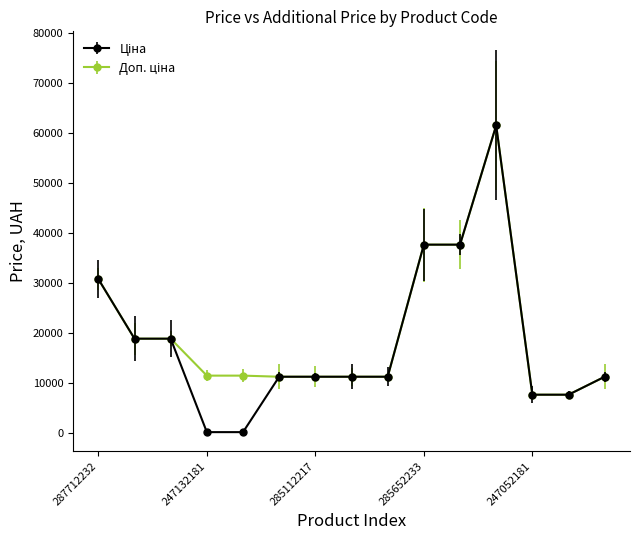

At how many categories does at least one series exceed 24087?

4